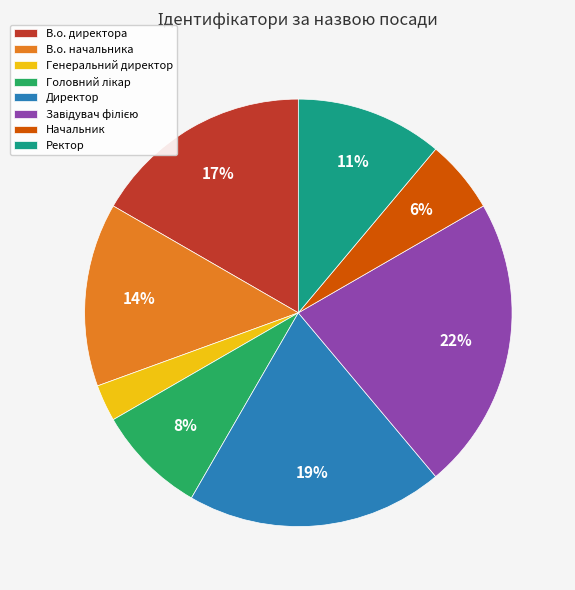

How many slices are in this pie chart?

8